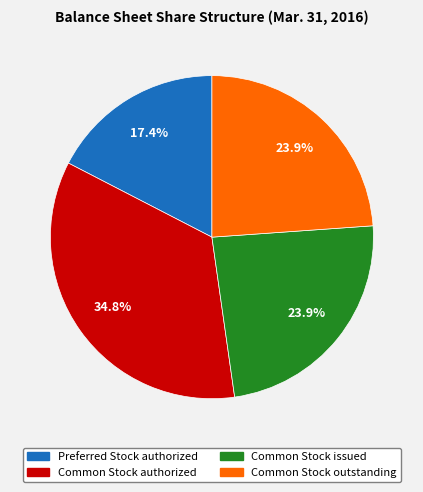

Count the number of slices in the pie.

4